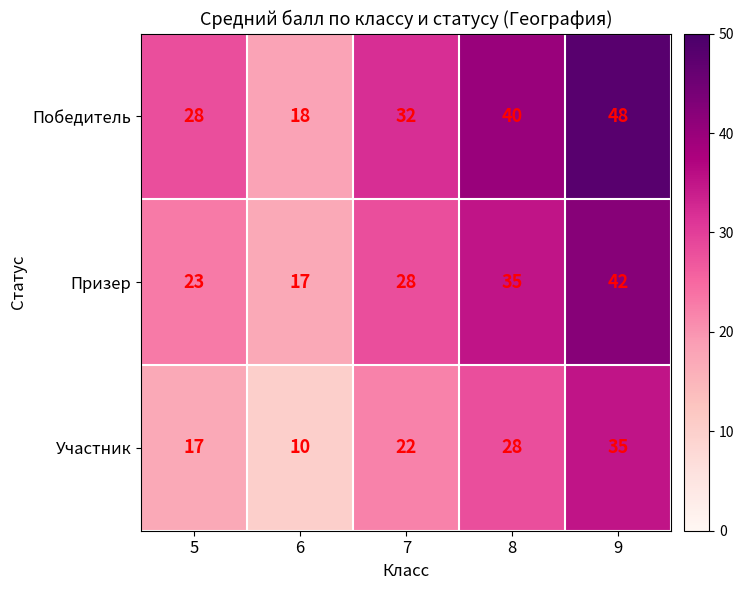

What is the difference between the Призер values at 7 and 9?

14